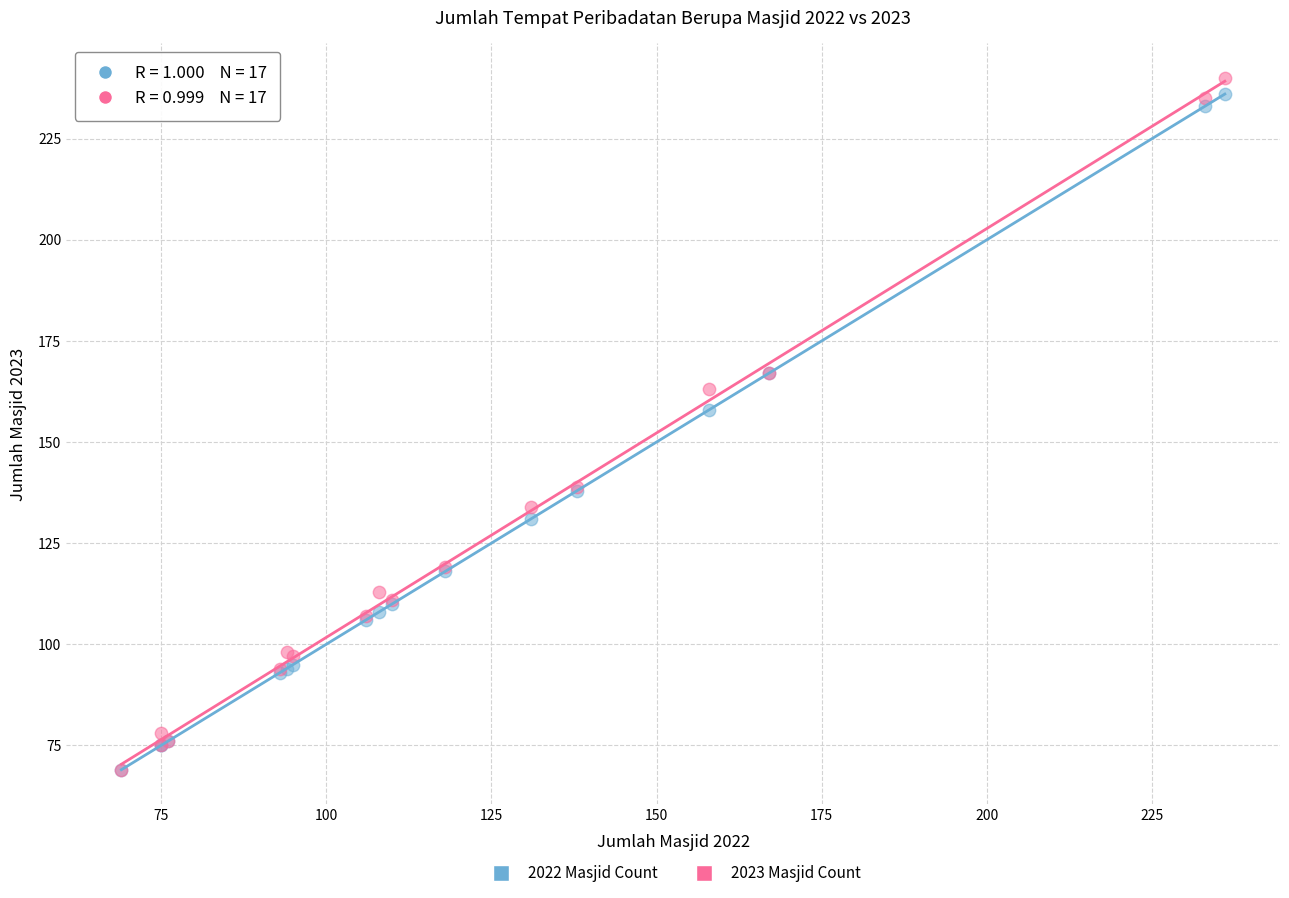

Across all series, what Y value is closest to 154?

158